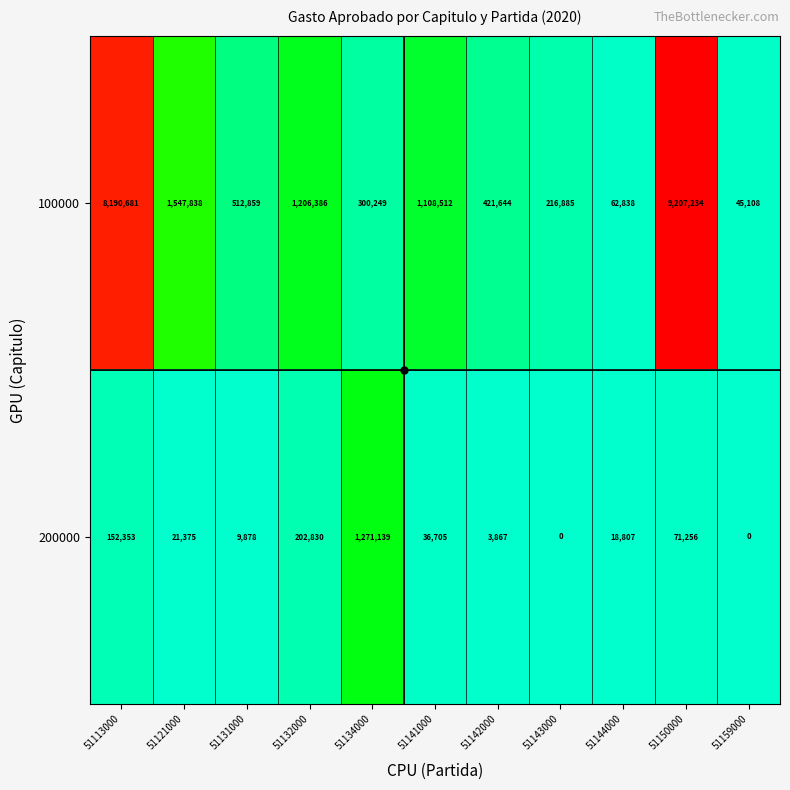

What is the greatest value displayed?

9207234